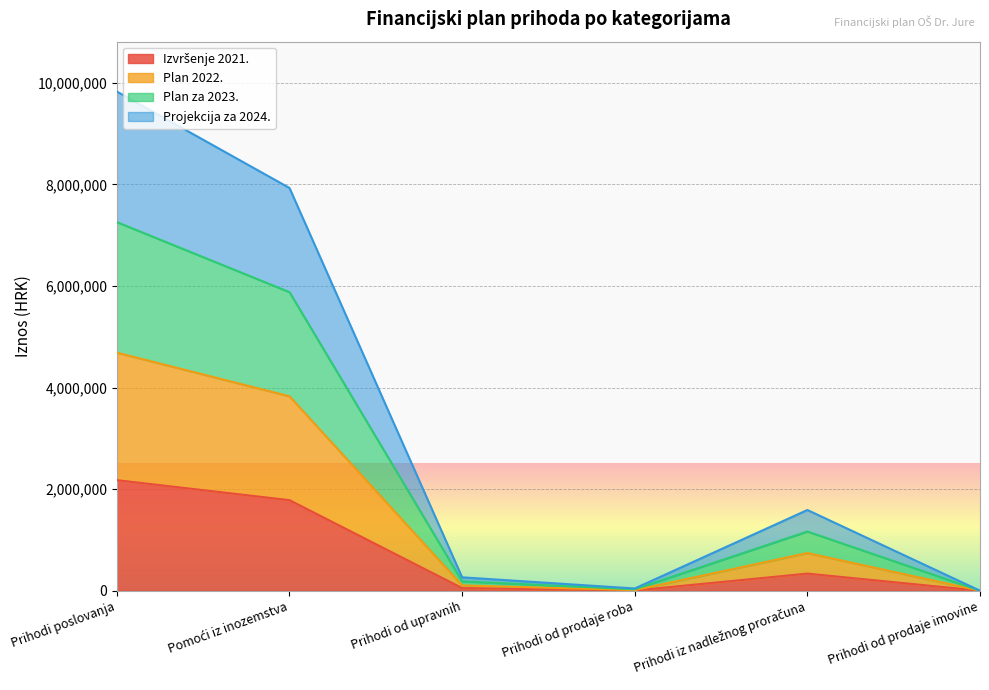

What is the difference between the highest and lowest values at Pomoći iz inozemstva?

6147400